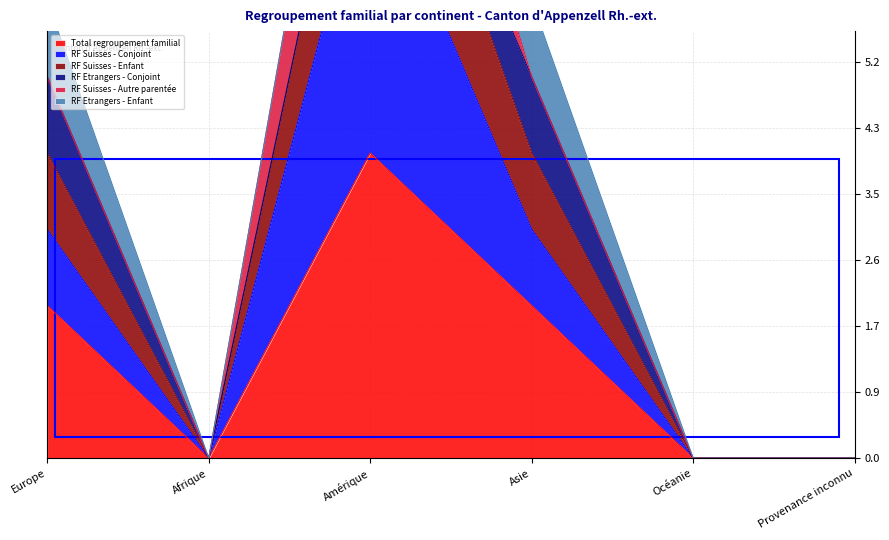

Where does the Total regroupement familial series first go above 2?

Amérique